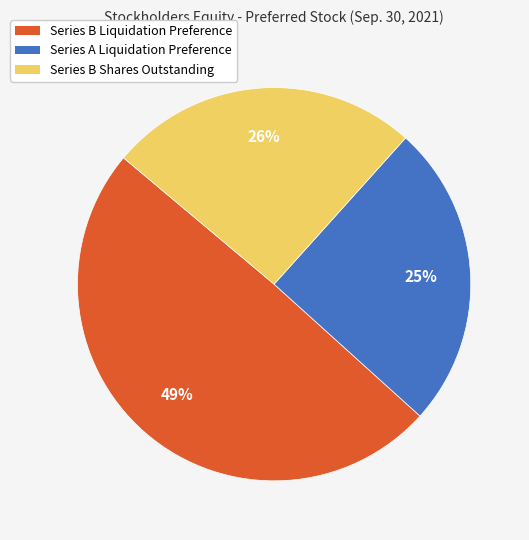

True or false: Series B Liquidation Preference accounts for 57% of the total.

False